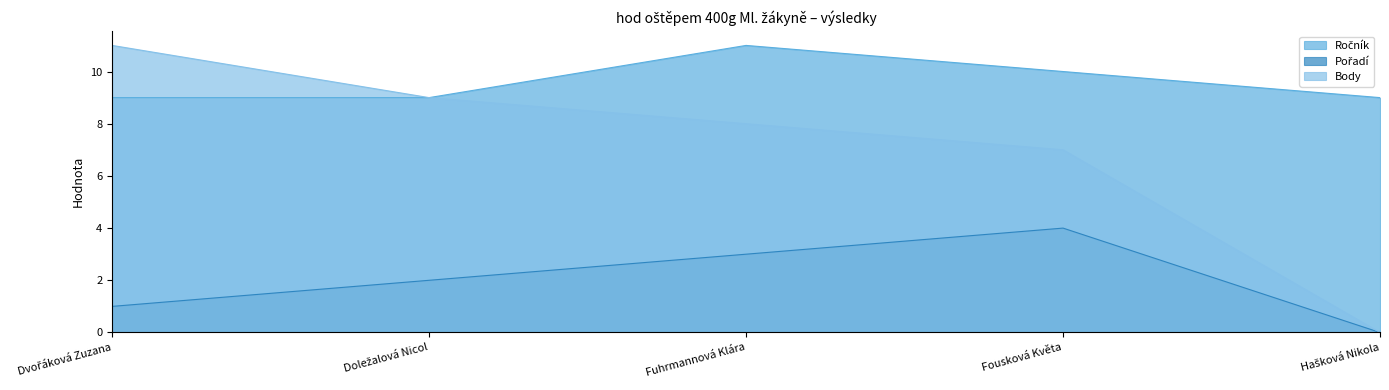

How many values in the Pořadí series exceed 2?

2